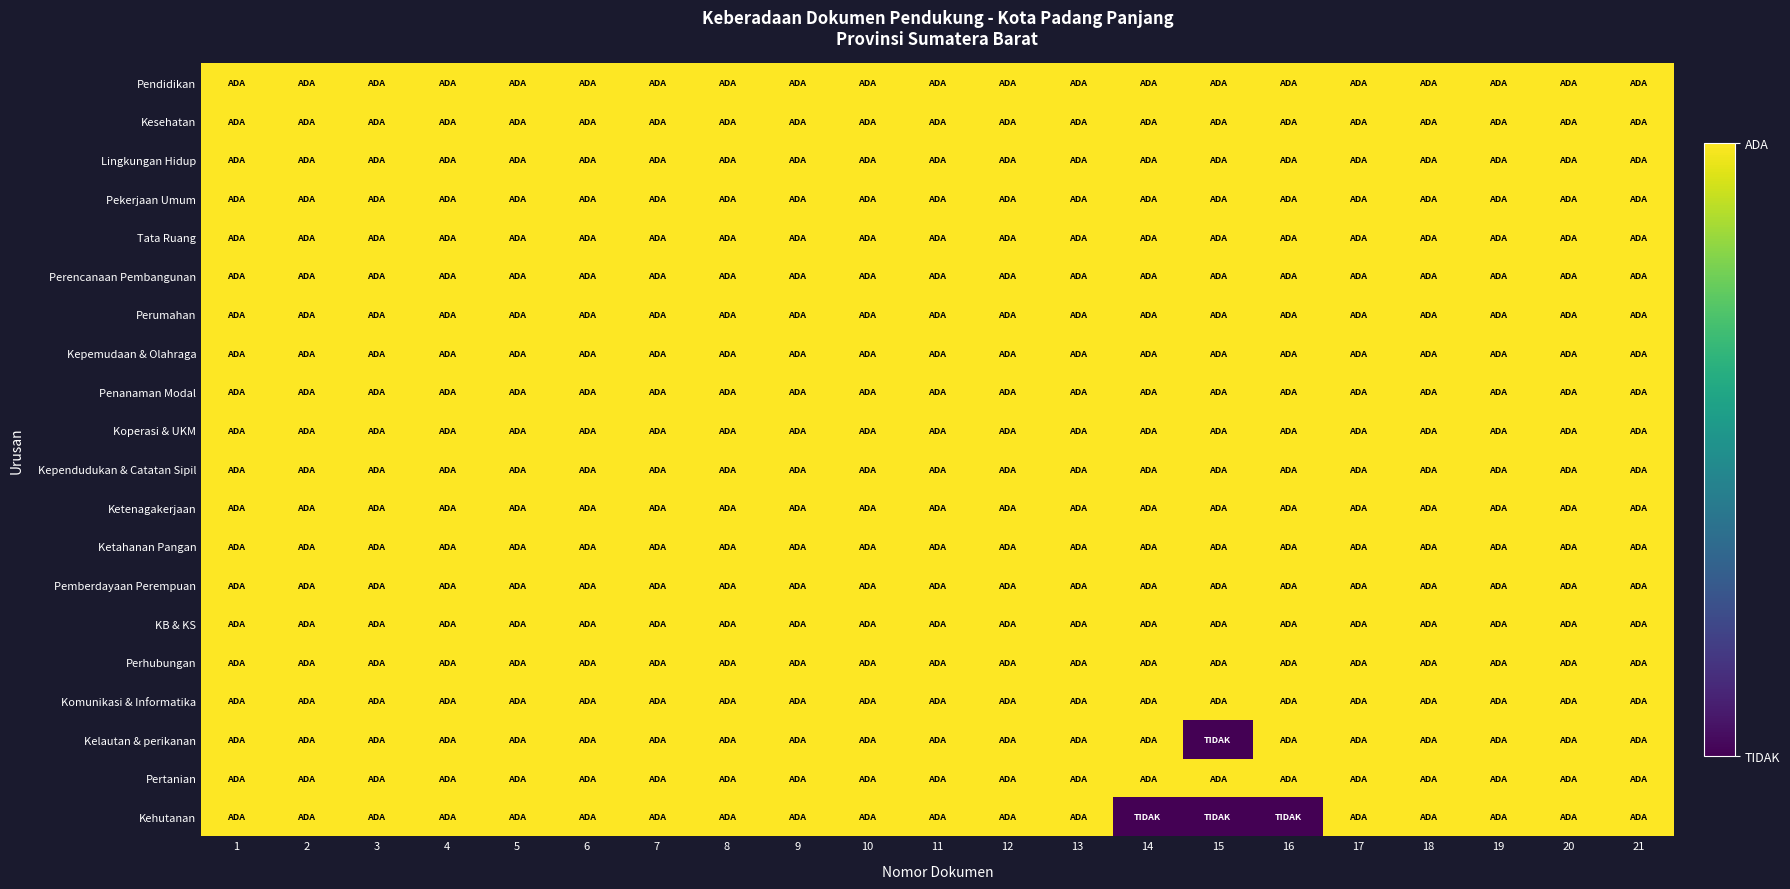

Which category has the highest value across all series?

1